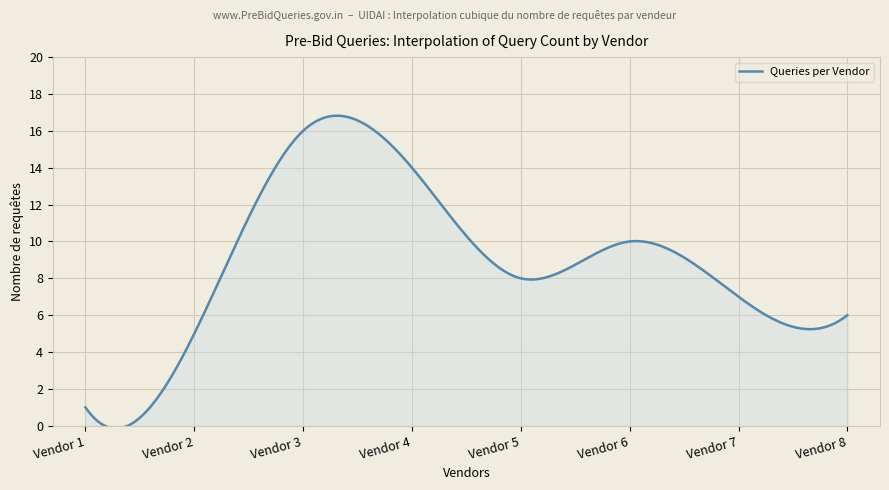

What is the greatest value displayed?

16.8